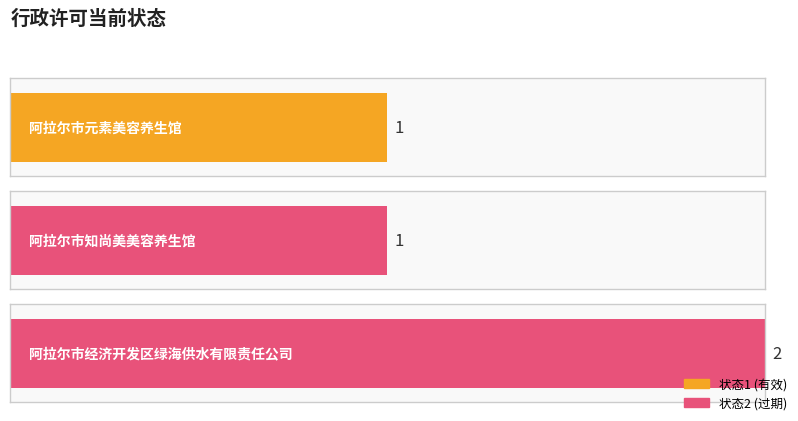

What is the average value?

1